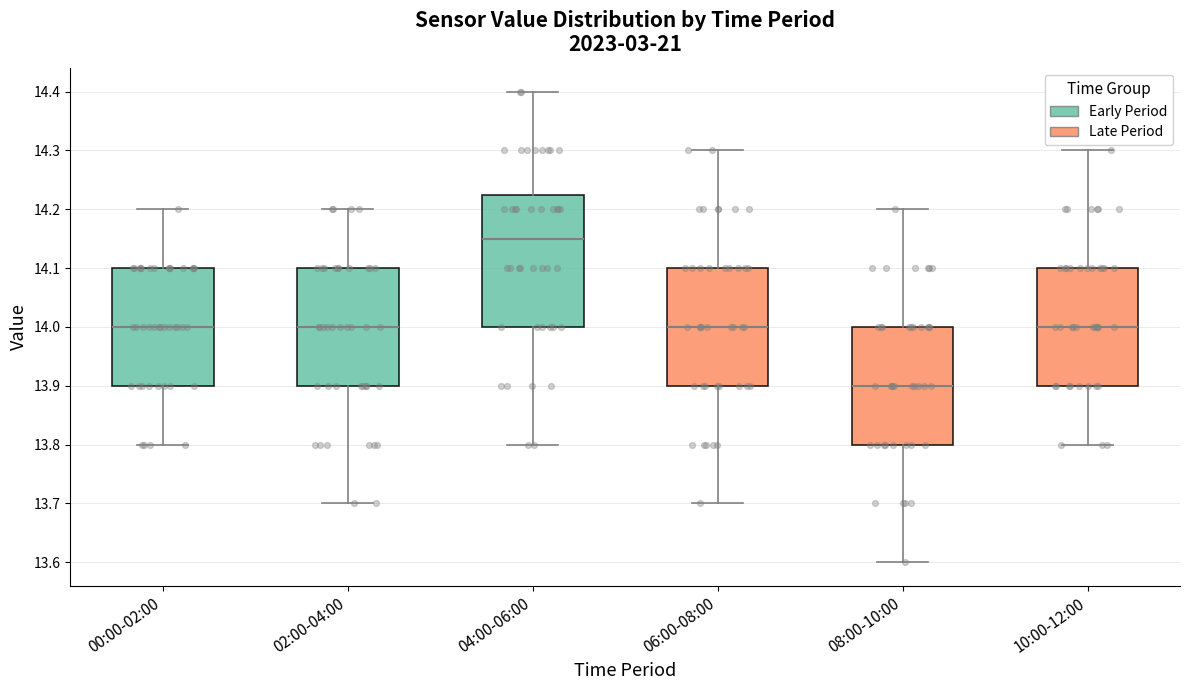

Where is the upper edge of the box for 10:00-12:00 on the y-axis? The values are not printed on the chart, so give them approximately, as read against the axis.

14.10